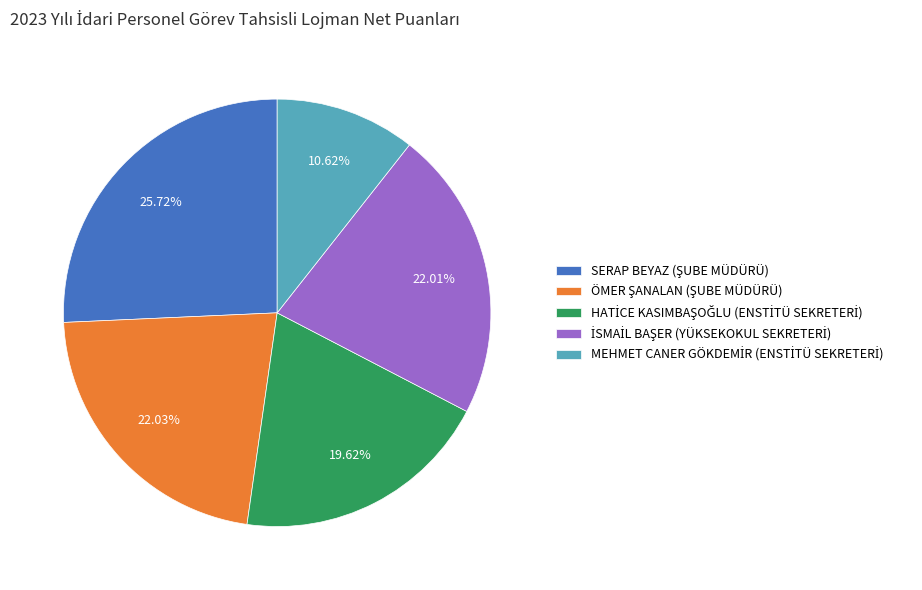

Does any single category account for the majority?

No